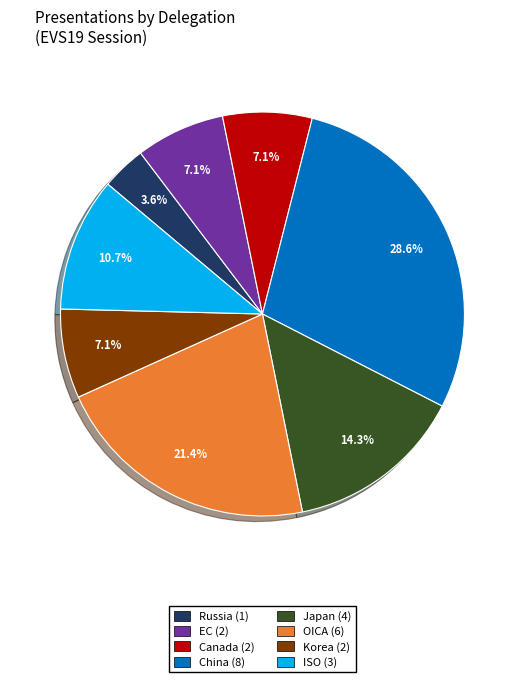

Does any single category account for the majority?

No